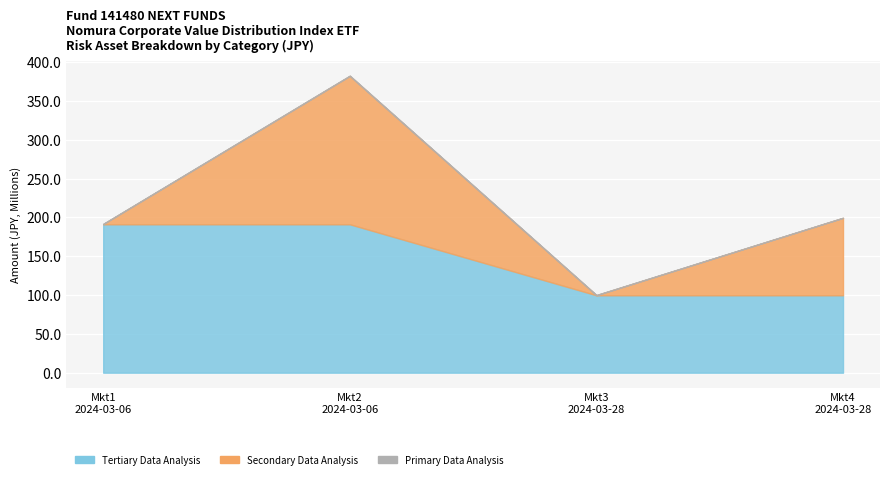

How many Tertiary Data Analysis values are between 99720000 and 191130000?

4